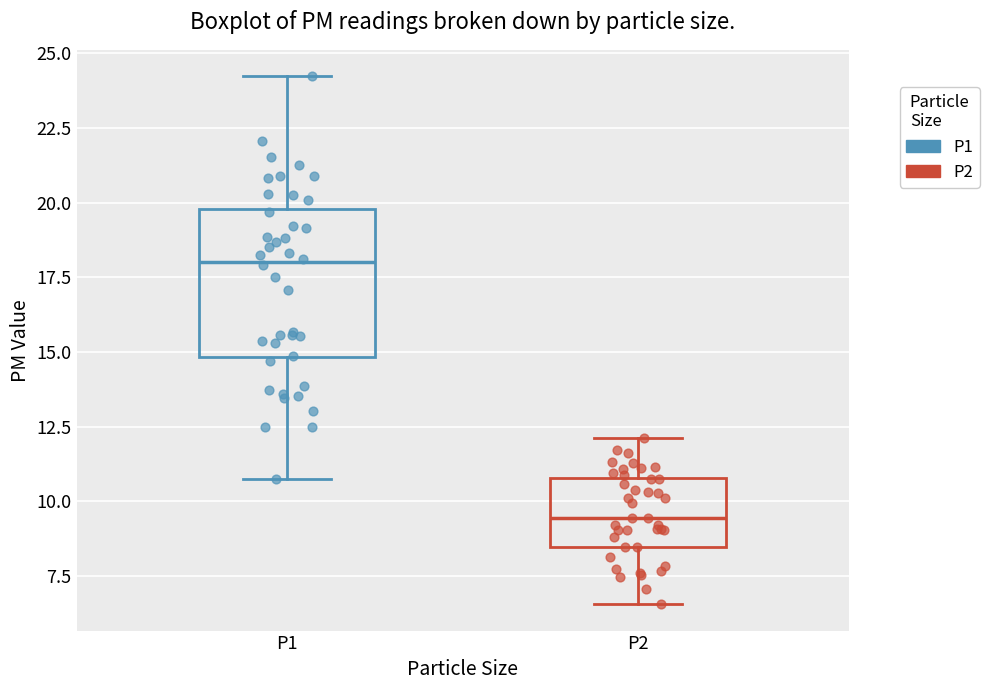

Which box's median line is the highest?

P1